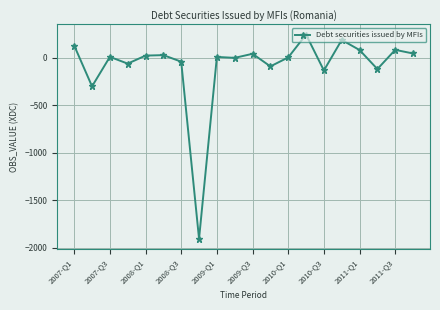

What is the smallest value displayed?

-1903.5